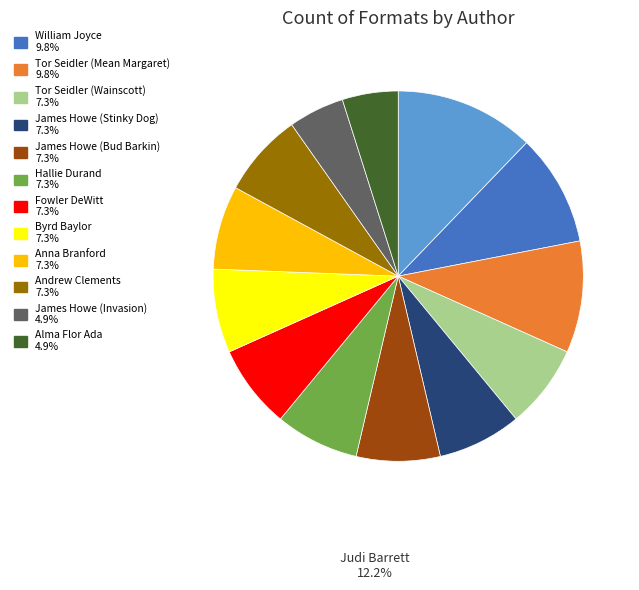

How many segments does this pie chart have?

13